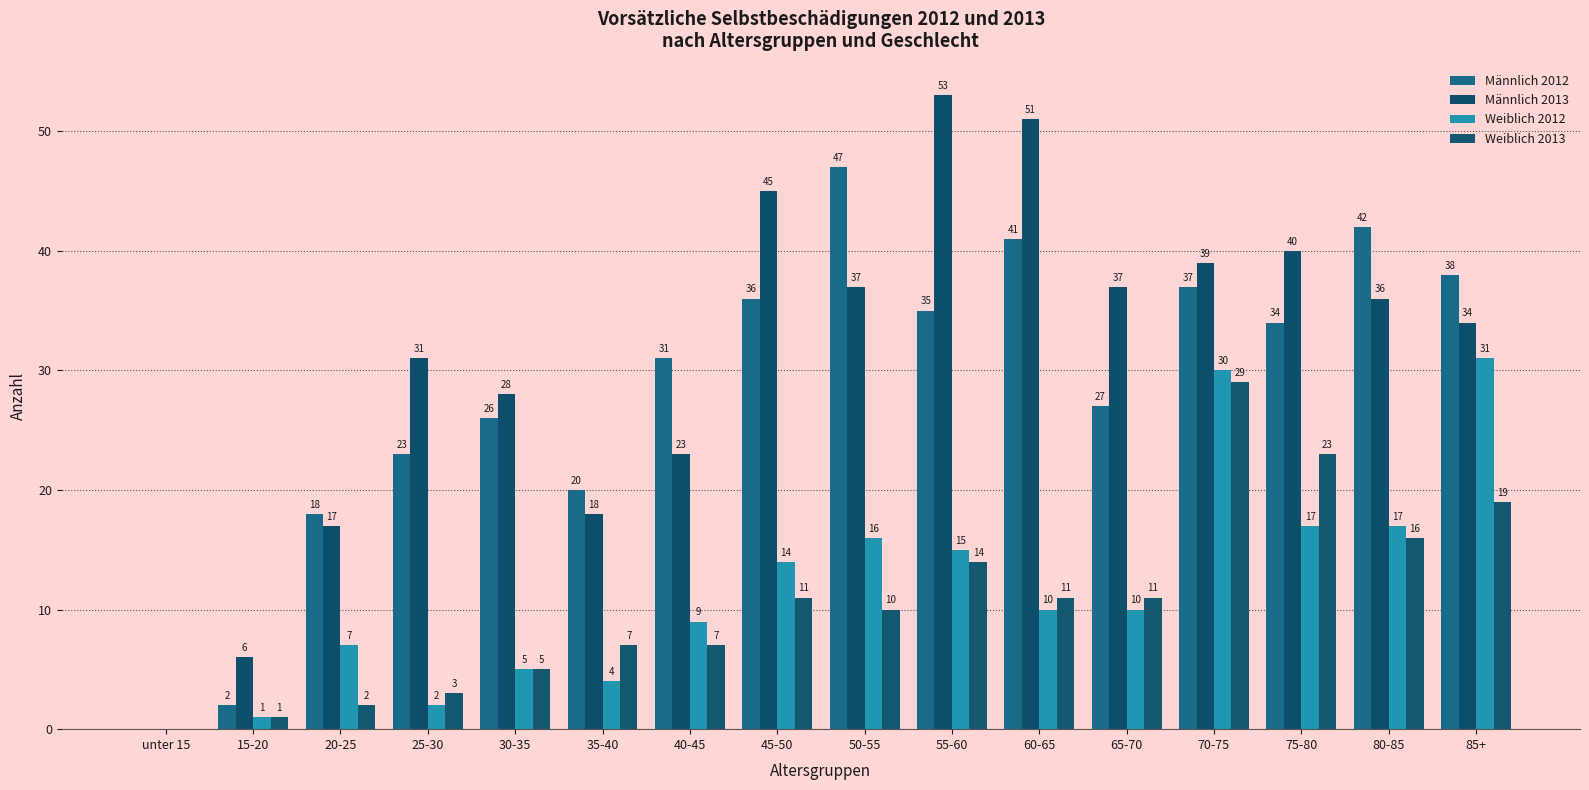

Where is Weiblich 2012 nearest to the value 15?

55-60